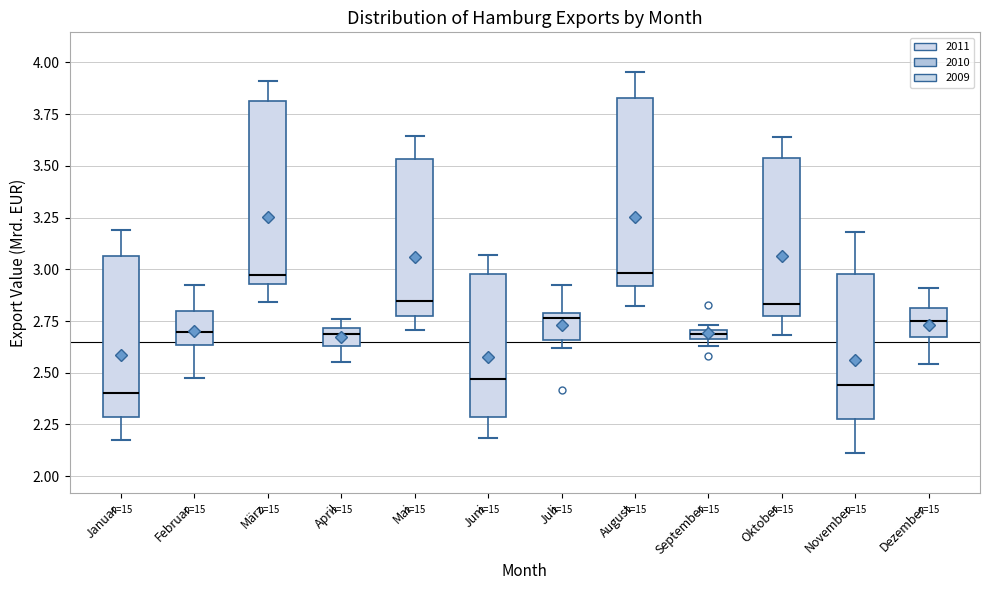

Where is the lower edge of the box for Juli on the y-axis? The values are not printed on the chart, so give them approximately, as read against the axis.

2.65